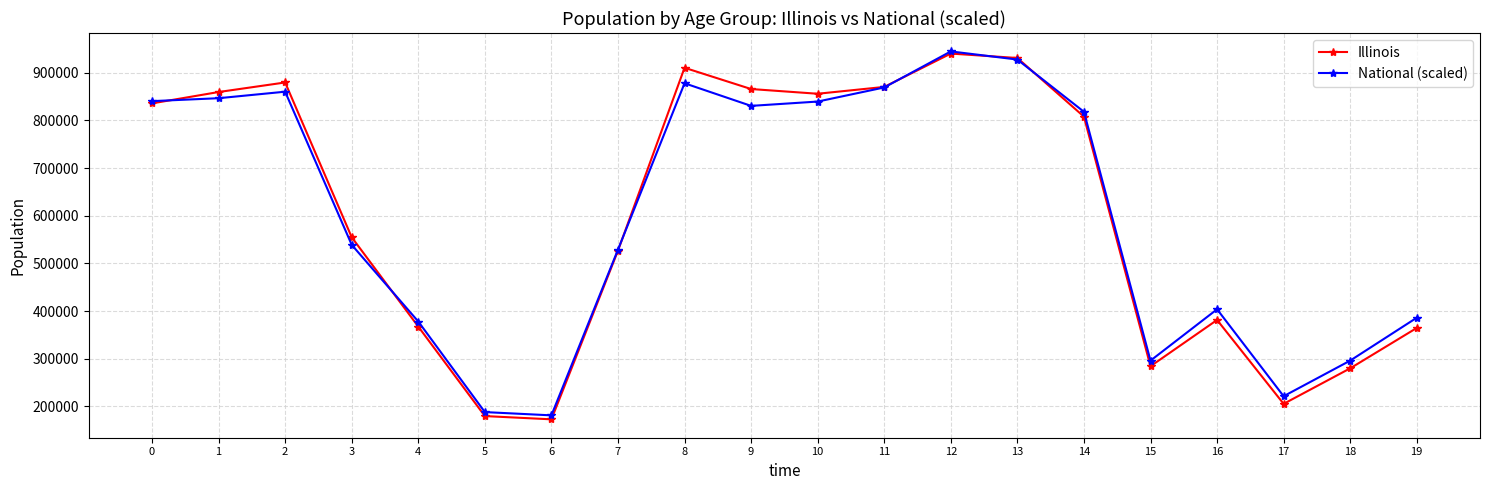

What value does the National (scaled) series have at 19?

385940.0